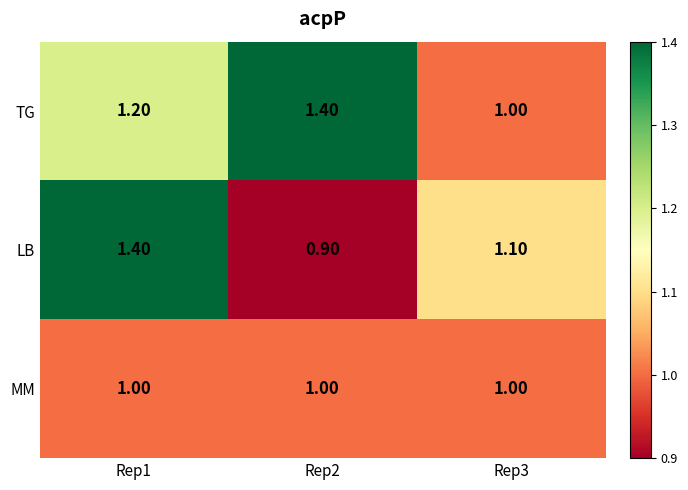

Which series changed the most between Rep2 and Rep3?

TG